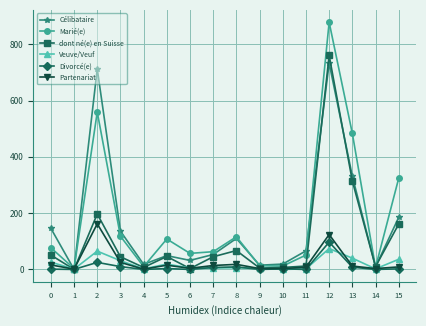

What are all the series names shown in the legend?

Célibataire, Marié(e), dont né(e) en Suisse, Veuve/Veuf, Divorcé(e), Partenariat